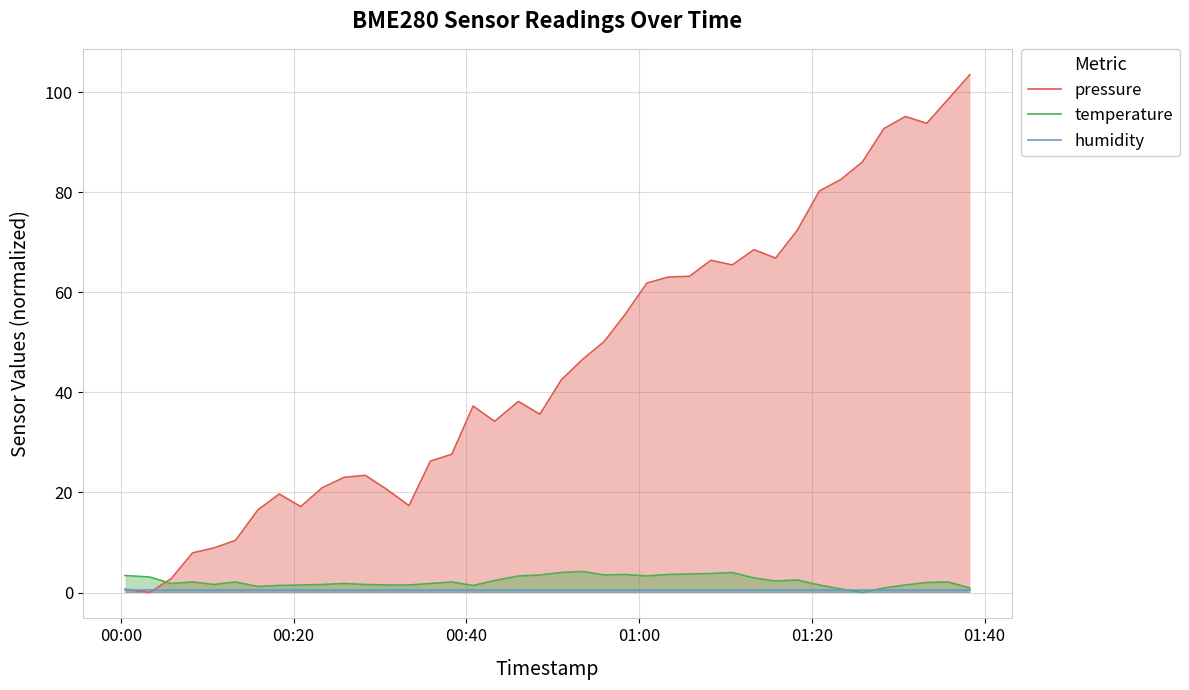

In temperature, how many points are lower than both neighbors (excluding endpoints)?

8